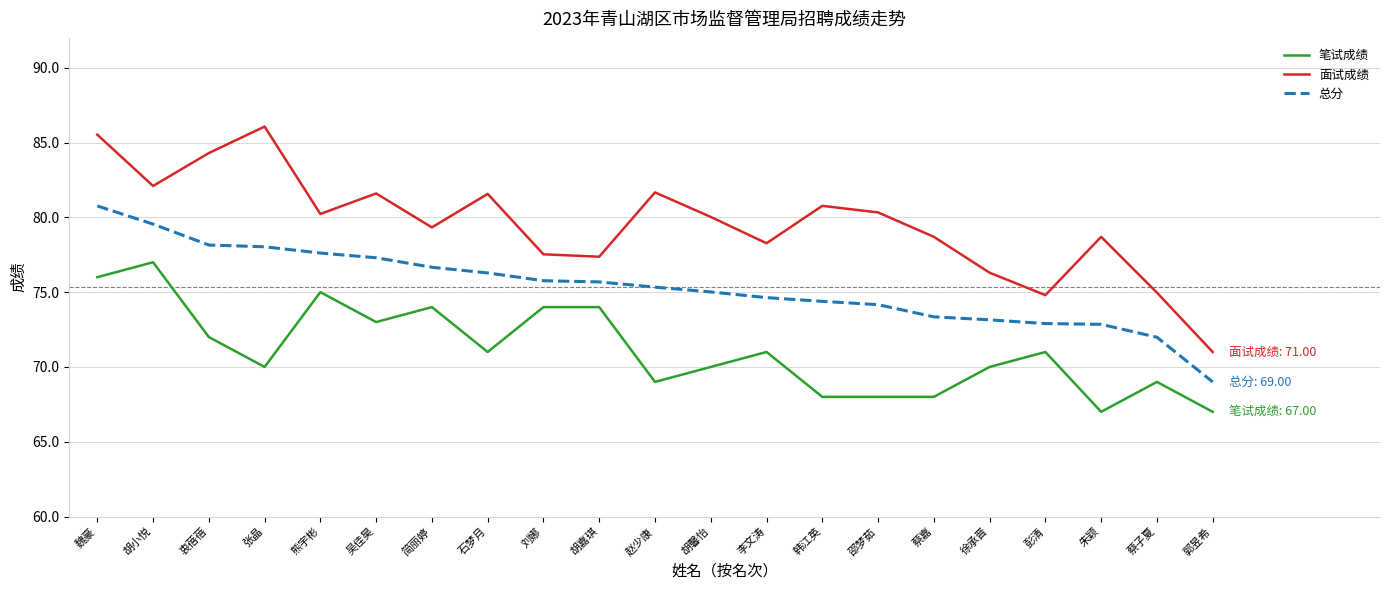

True or false: 面试成绩 has more than 0 points higher than both neighbors.

True